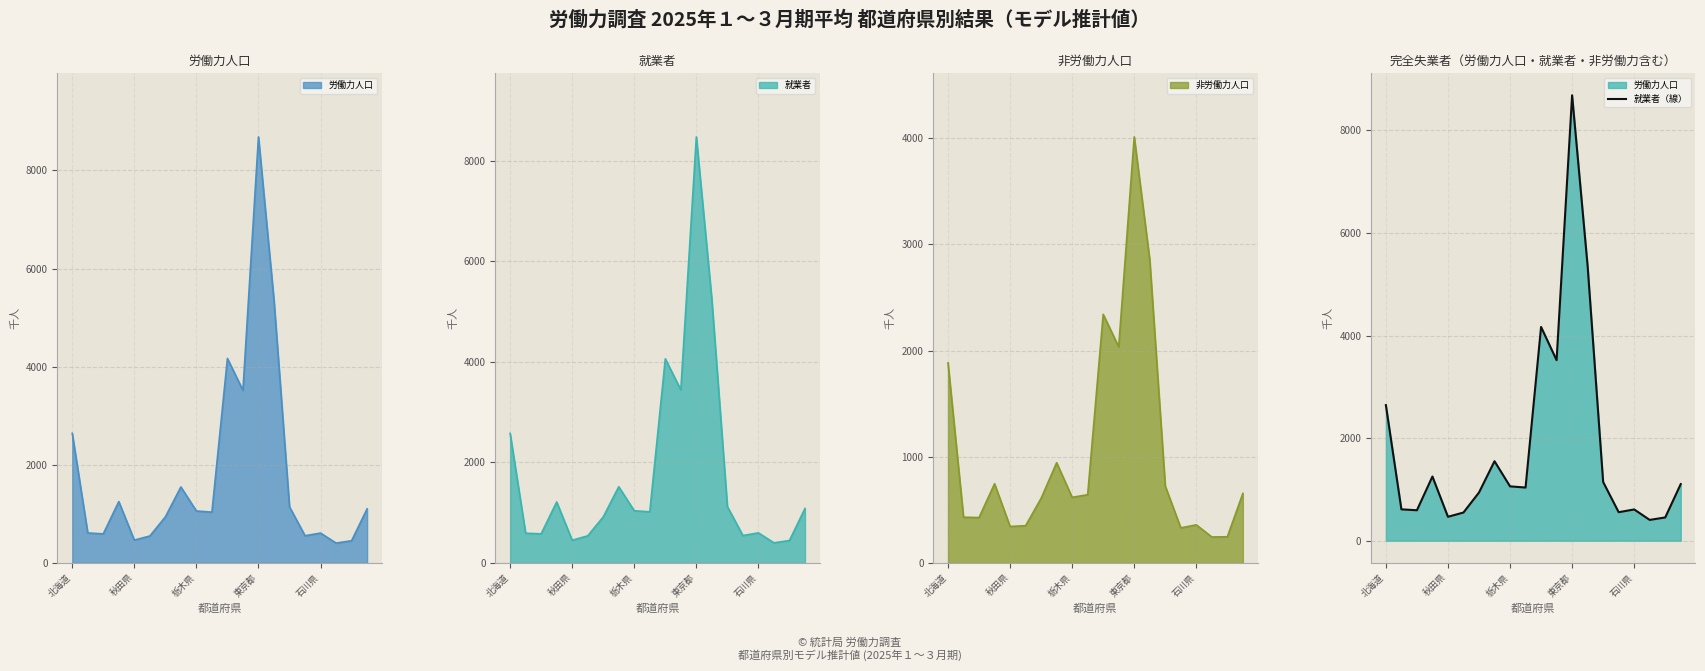

True or false: 就業者 has a value of 270 at 栃木県.

False